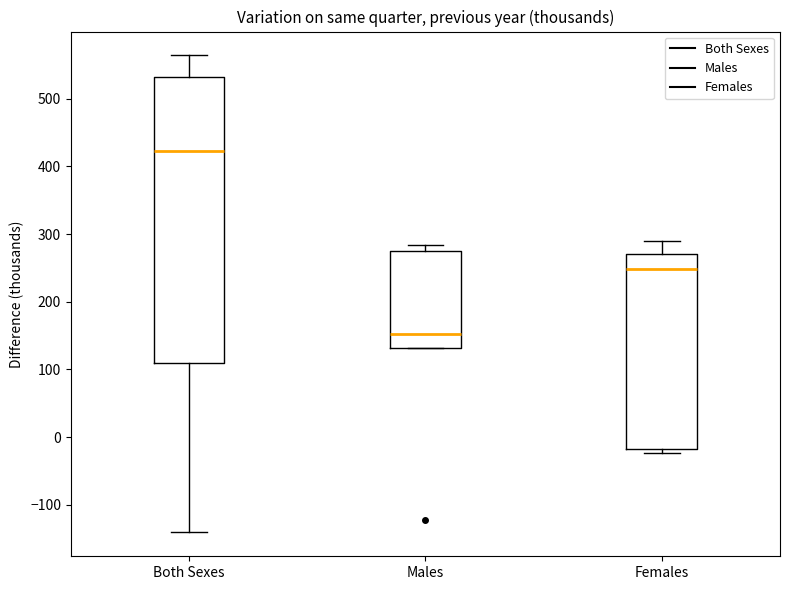

Which box's median line is the highest?

Both Sexes